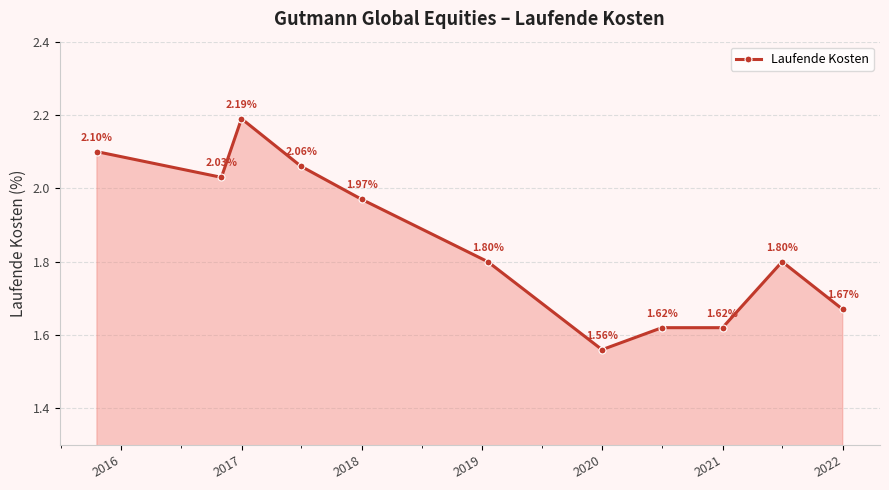

True or false: the data has more than 1 interior local peaks.

True